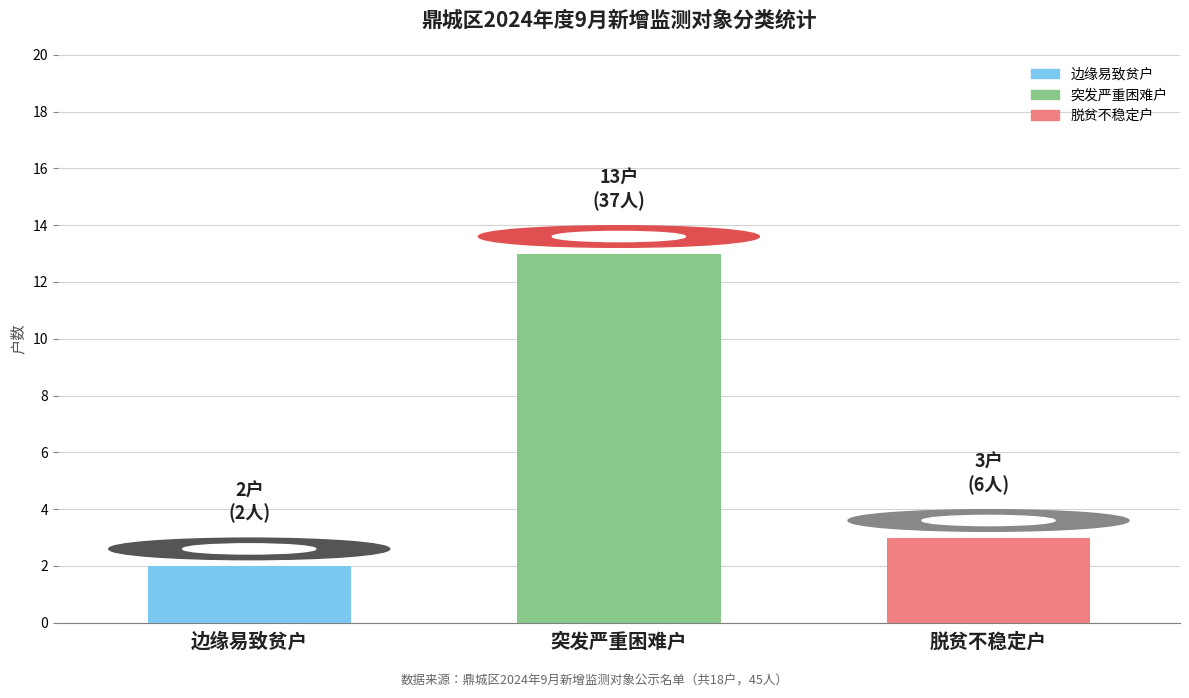

How many bars are there in total?

3